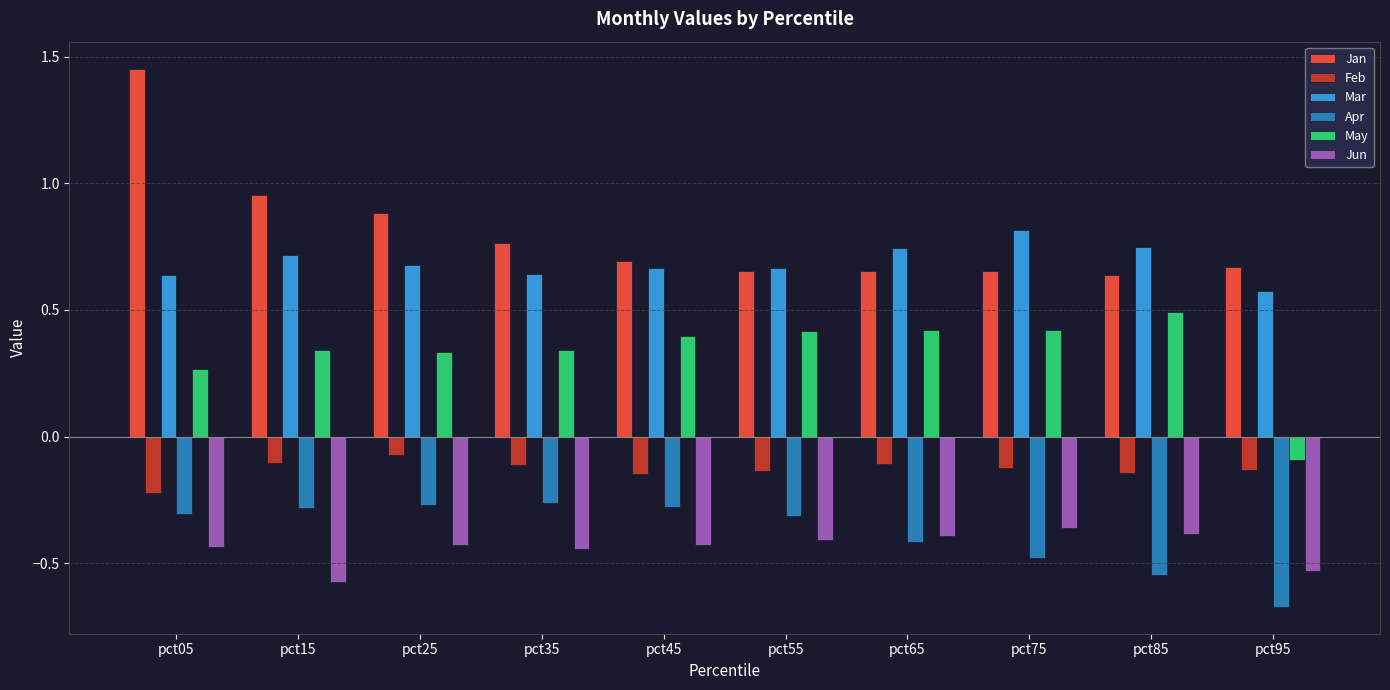

What is the difference between the Mar values at pct35 and pct15?

0.1